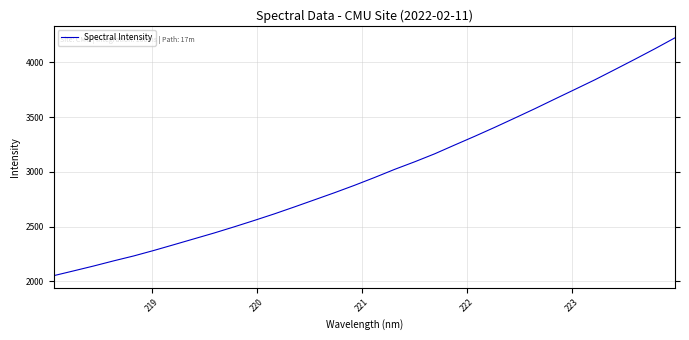

What is the maximum value shown in the chart?

4225.8